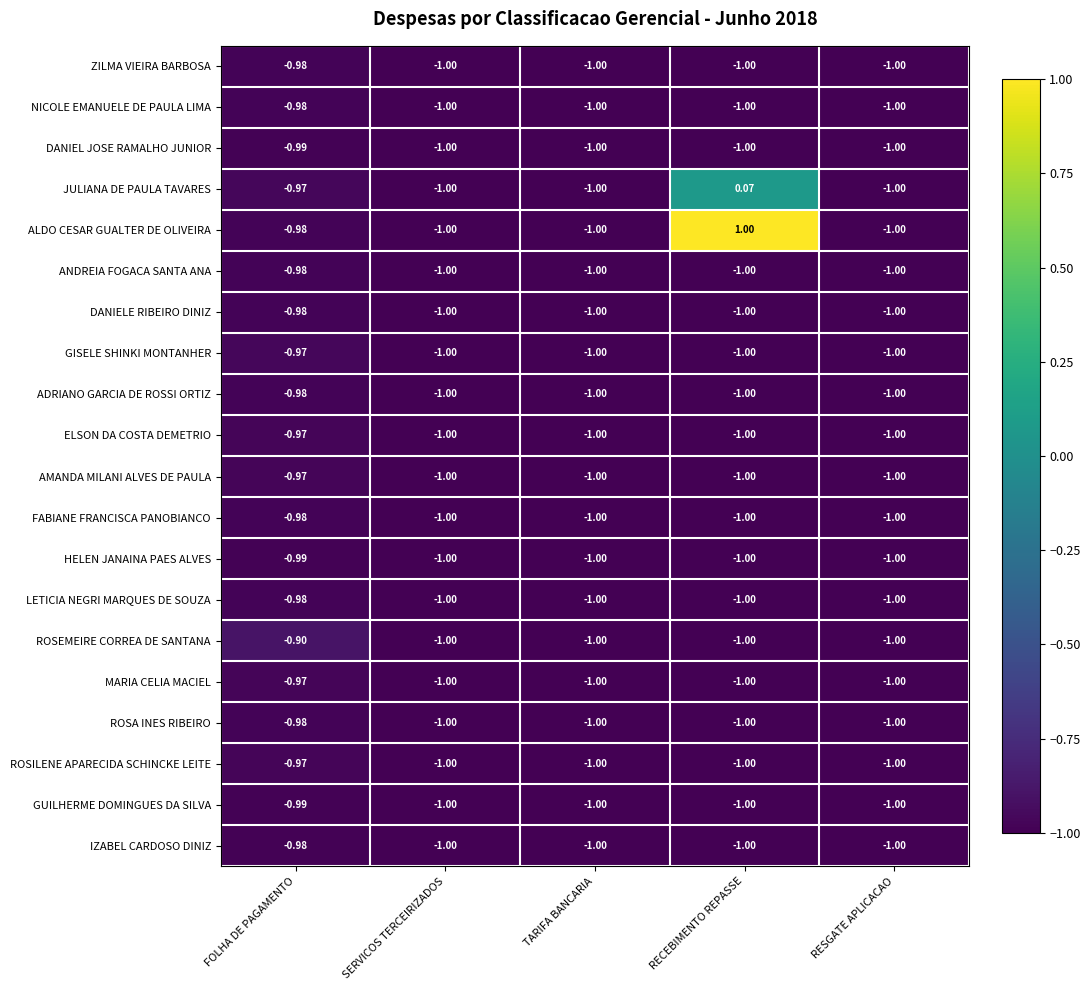

Which series has the largest total across all categories?

ALDO CESAR GUALTER DE OLIVEIRA